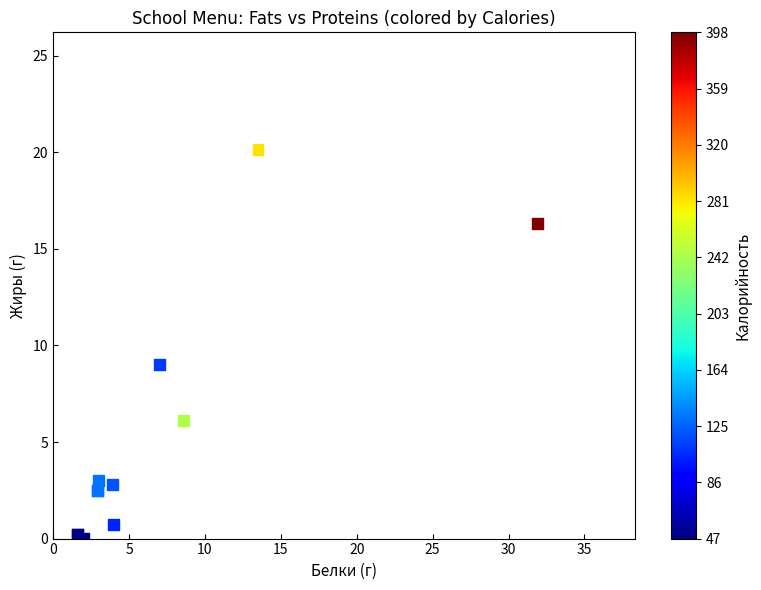

What Y value in the scatter plot is closest to 10?

9.0